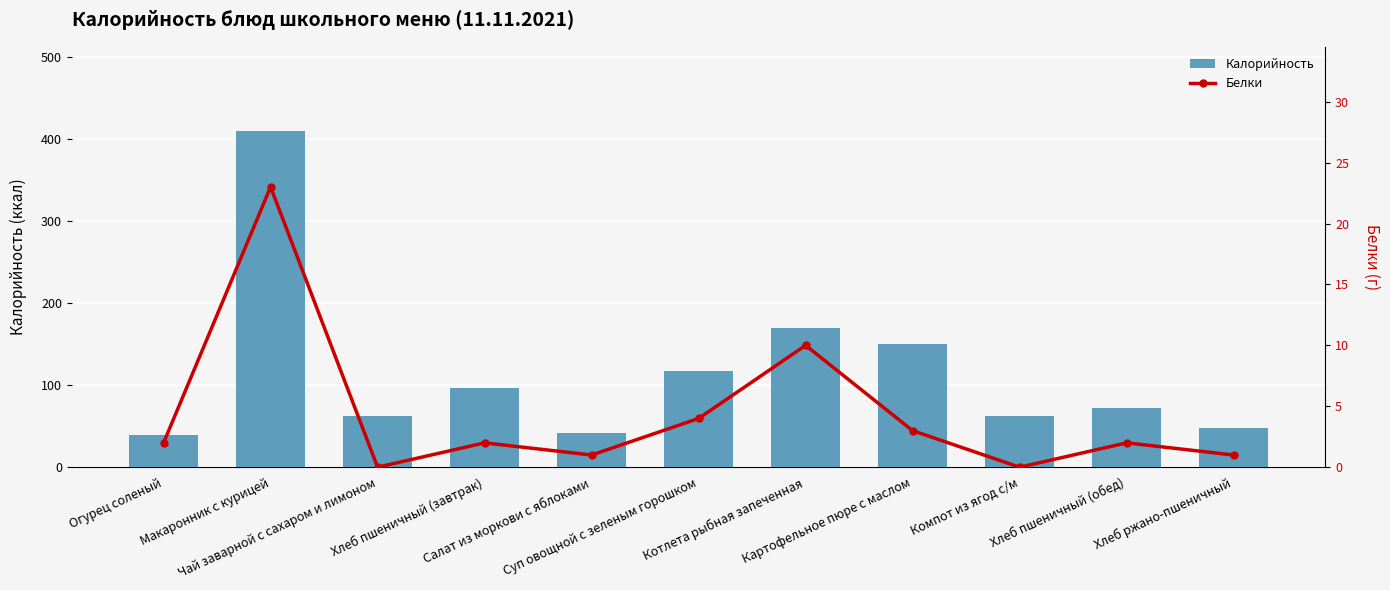

What is the value of the Калорийность bar at the 11th from the left?

48